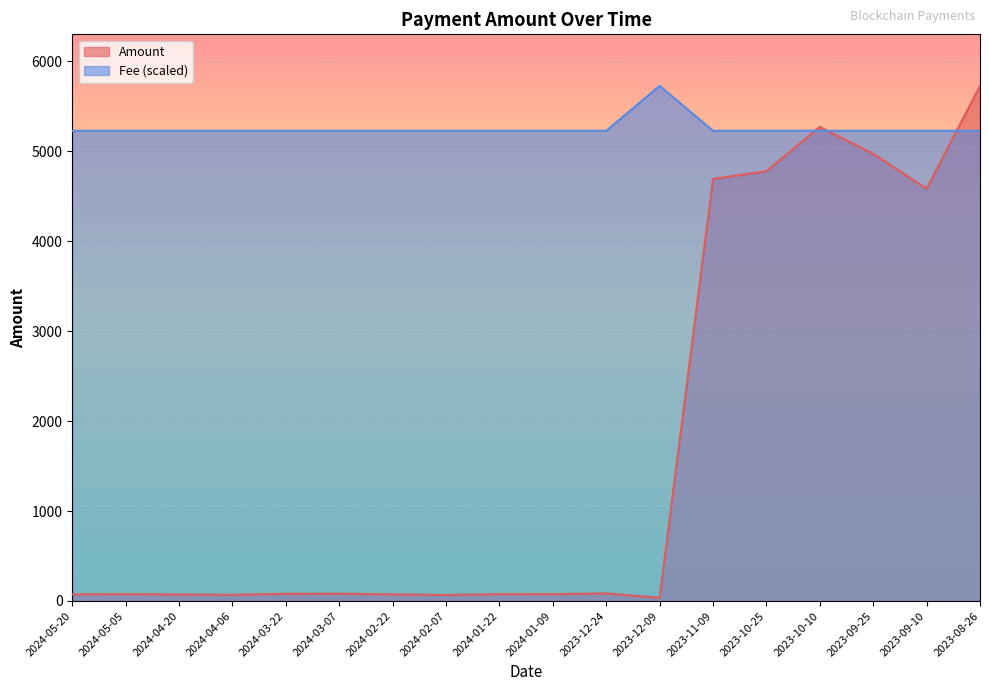

Reading right to left, transcribe all the data shown in this chart.

Amount: 2023-08-26=5726.9	2023-09-10=4582.0	2023-09-25=4971.9	2023-10-10=5270.2	2023-10-25=4778.1	2023-11-09=4692.0	2023-12-09=35.2	2023-12-24=84.0	2024-01-09=75.9	2024-01-22=75.6	2024-02-07=67.4	2024-02-22=73.2	2024-03-07=81.0	2024-03-22=79.7	2024-04-06=68.3	2024-04-20=72.9	2024-05-05=75.8	2024-05-20=73.3
Fee: 2023-08-26=5227.2	2023-09-10=5227.2	2023-09-25=5227.2	2023-10-10=5227.2	2023-10-25=5227.2	2023-11-09=5227.2	2023-12-09=5726.9	2023-12-24=5227.2	2024-01-09=5227.2	2024-01-22=5227.2	2024-02-07=5227.2	2024-02-22=5227.2	2024-03-07=5227.2	2024-03-22=5227.2	2024-04-06=5227.2	2024-04-20=5227.2	2024-05-05=5227.2	2024-05-20=5227.2